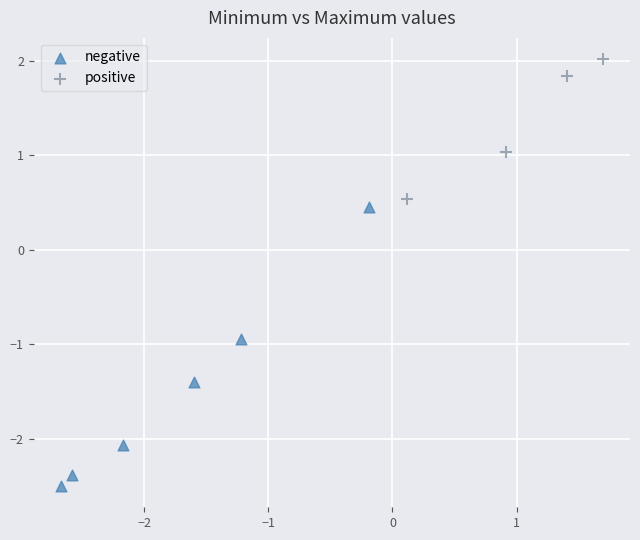

Which series reaches the maximum Y coordinate?

positive